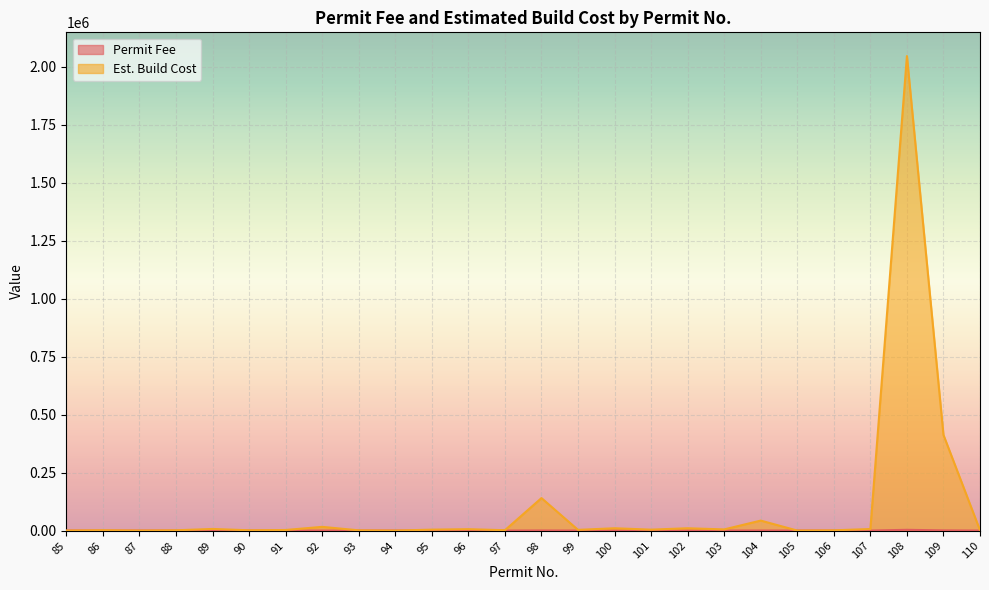

Does the chart display data point markers on the line(s)?

No